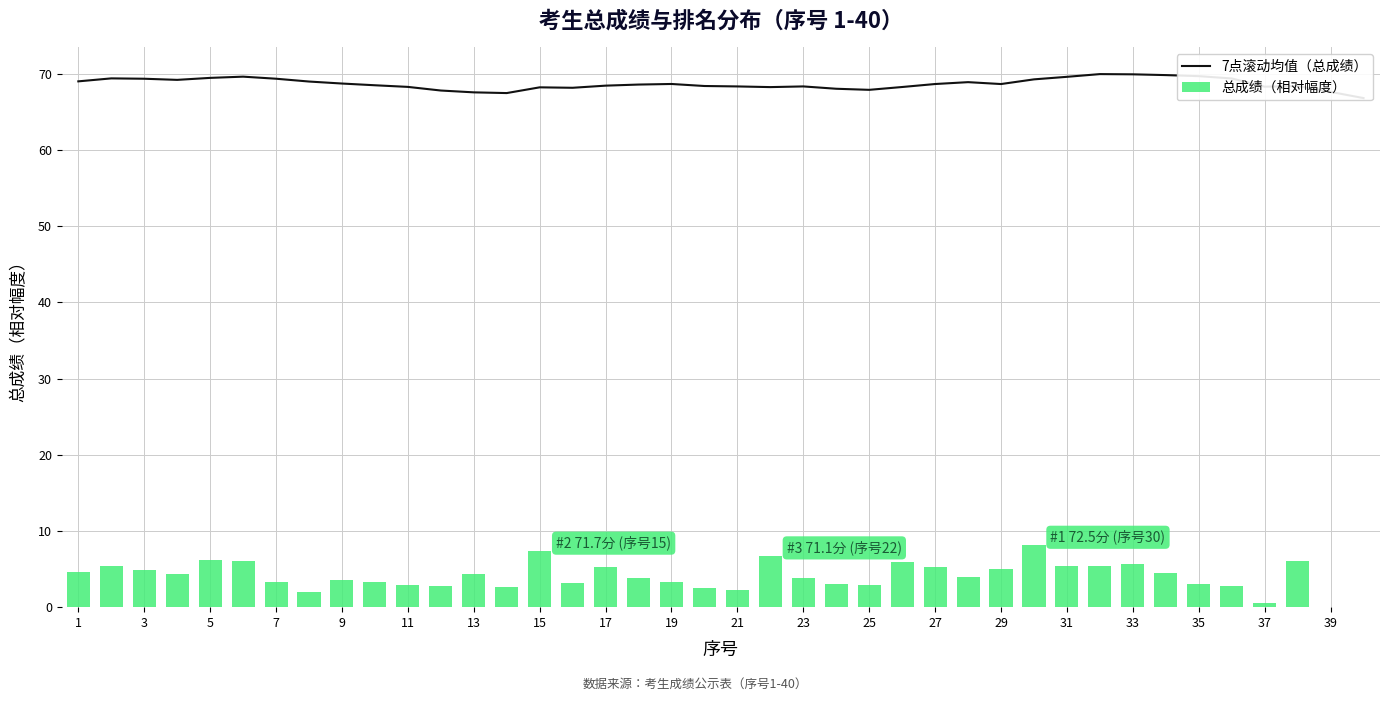

Is it true that 总成绩（相对幅度） equals 8.3 at 3?

False